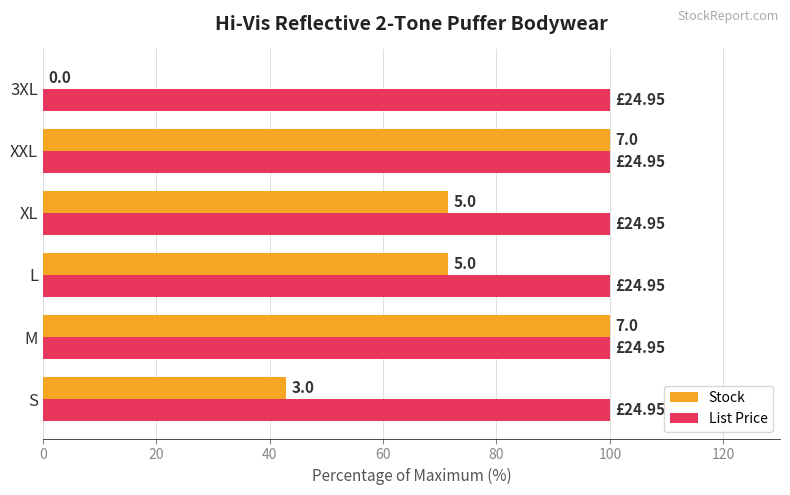

What are all the series names shown in the legend?

Stock, List Price